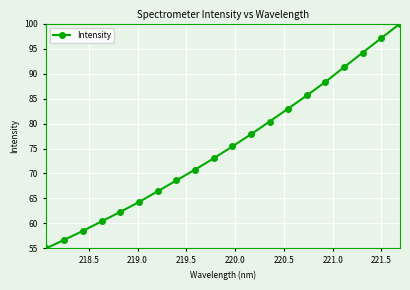

What is the value of the 6th point from the left?

64.3